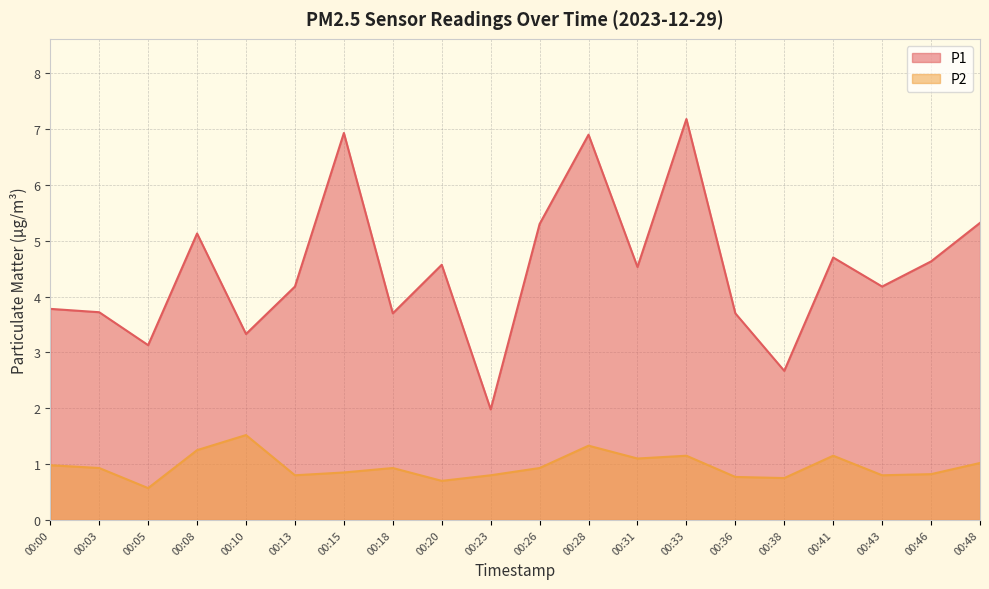

How many lines are shown in the chart?

2